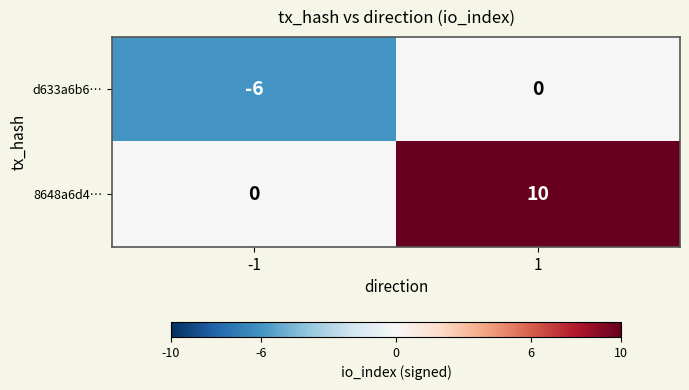

True or false: 8648a6d4… has a value of 10 at 1.

True